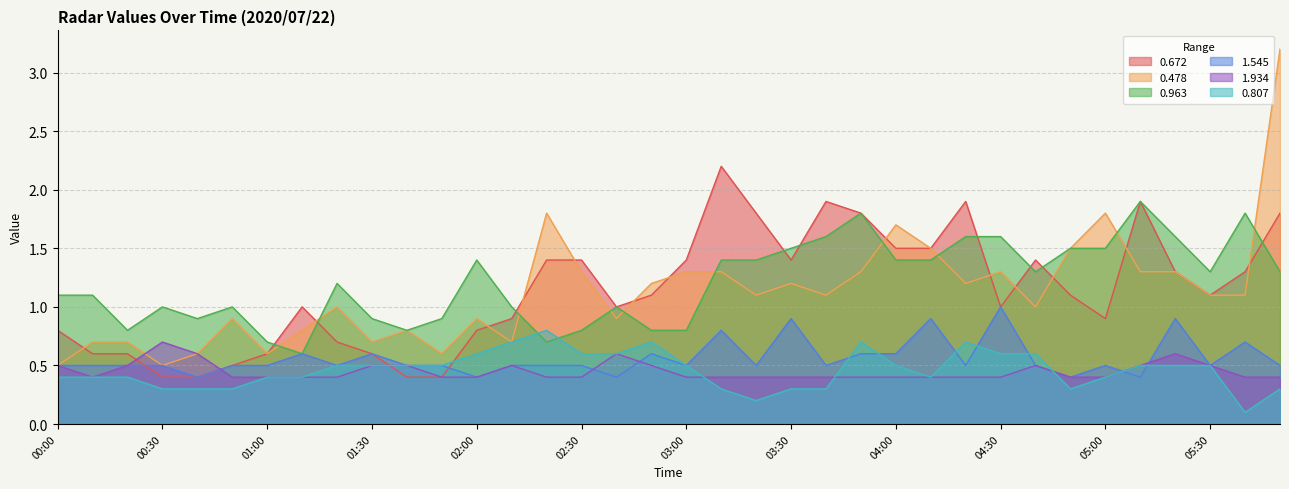

What are all the series names shown in the legend?

0.672, 0.478, 0.963, 1.545, 1.934, 0.807